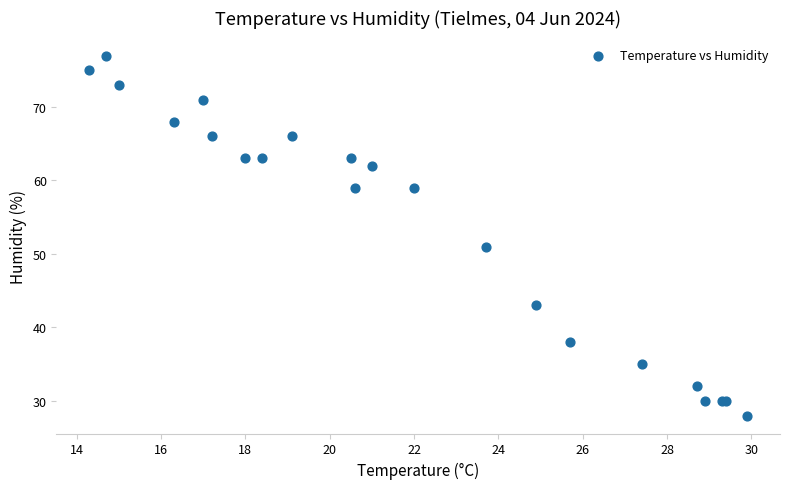

What Y value in the scatter plot is closest to 52?

51